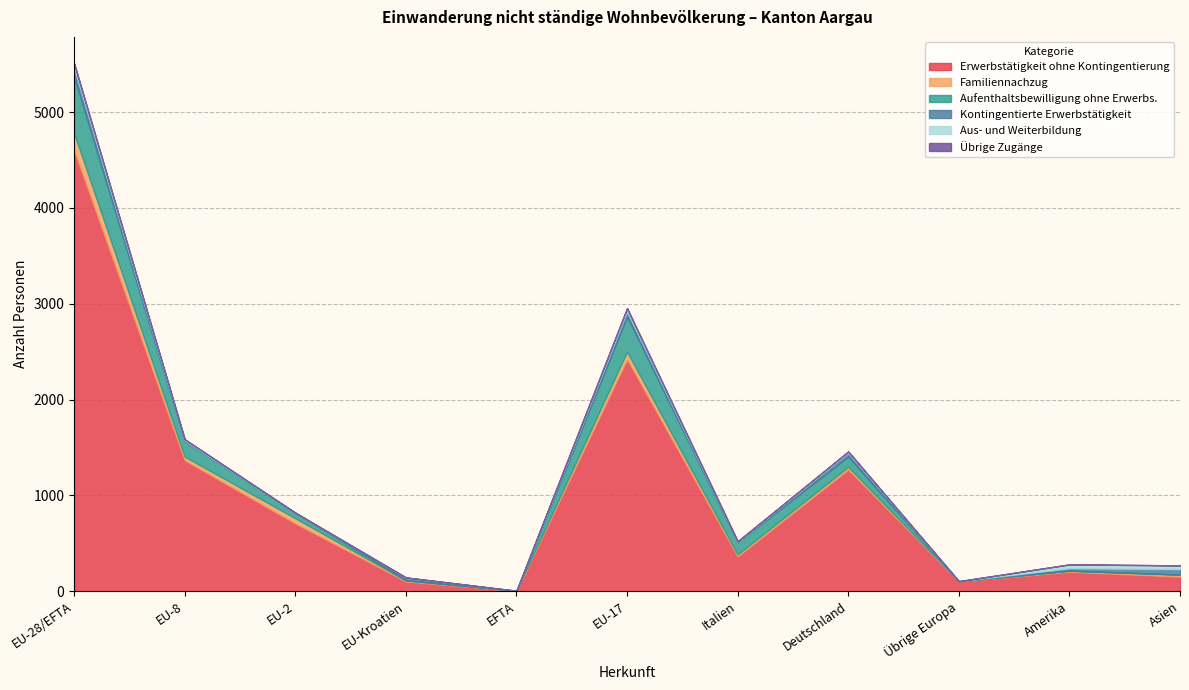

True or false: Erwerbstätigkeit ohne Kontingentierung and Kontingentierte Erwerbstätigkeit cross at least once.

False